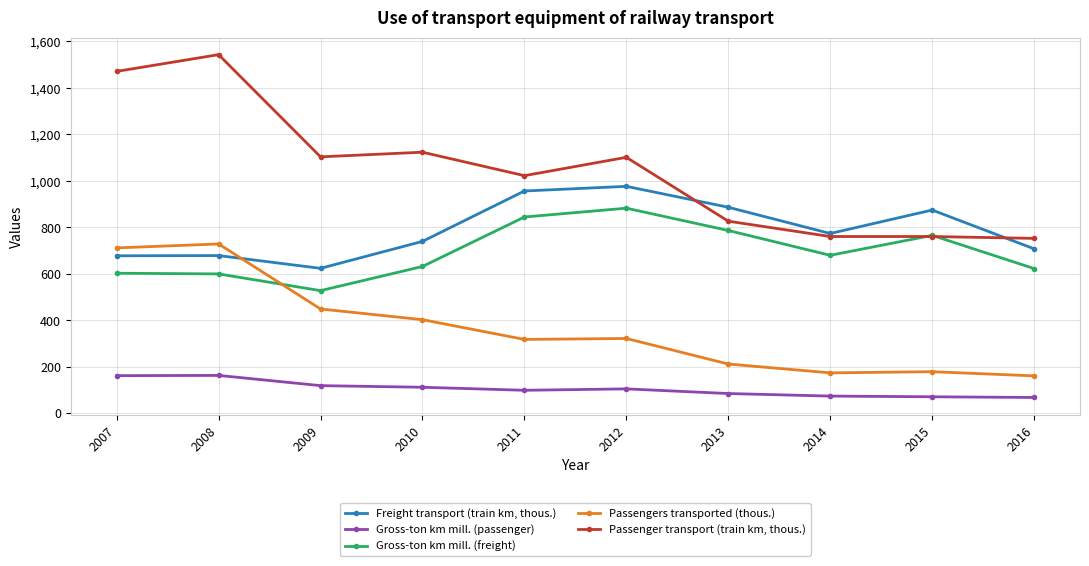

In Gross-ton km mill. (freight), how many points are higher than both neighbors (excluding endpoints)?

2